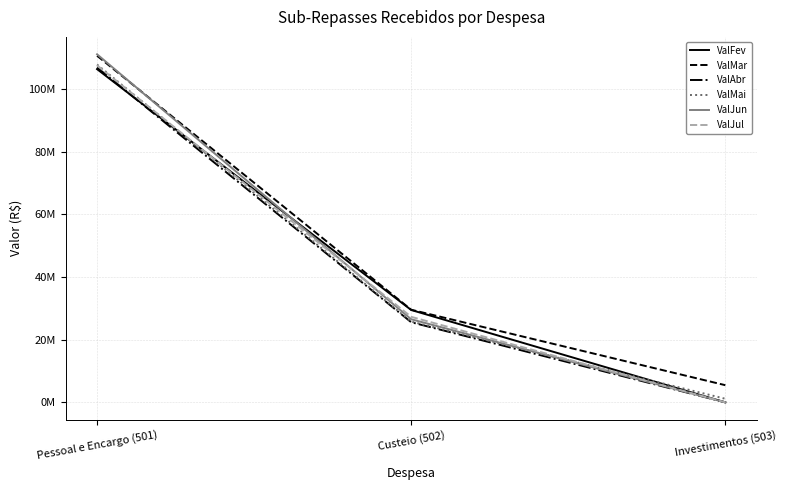

What is the label of the 3rd point from the left?

Investimentos (503)